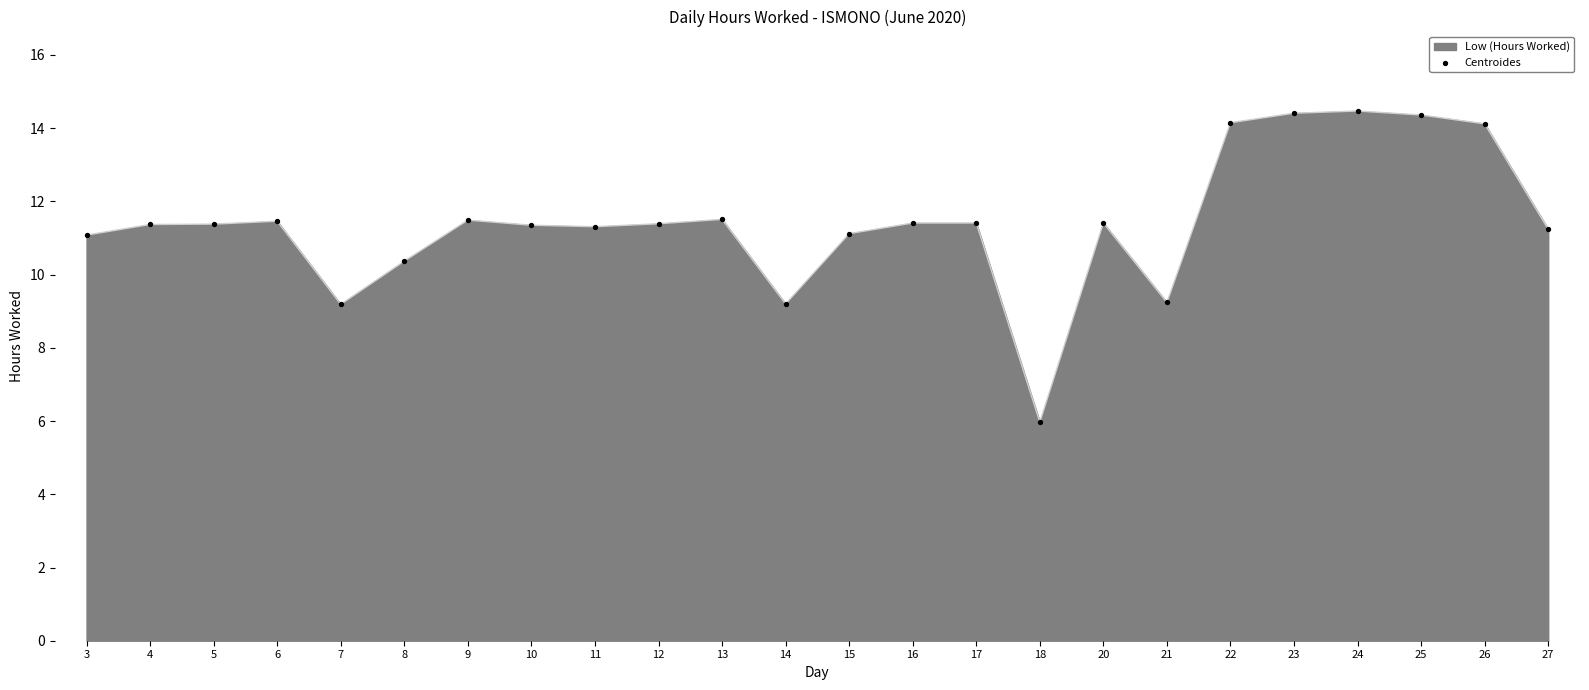

Which has a higher value, 24 or 9?

24